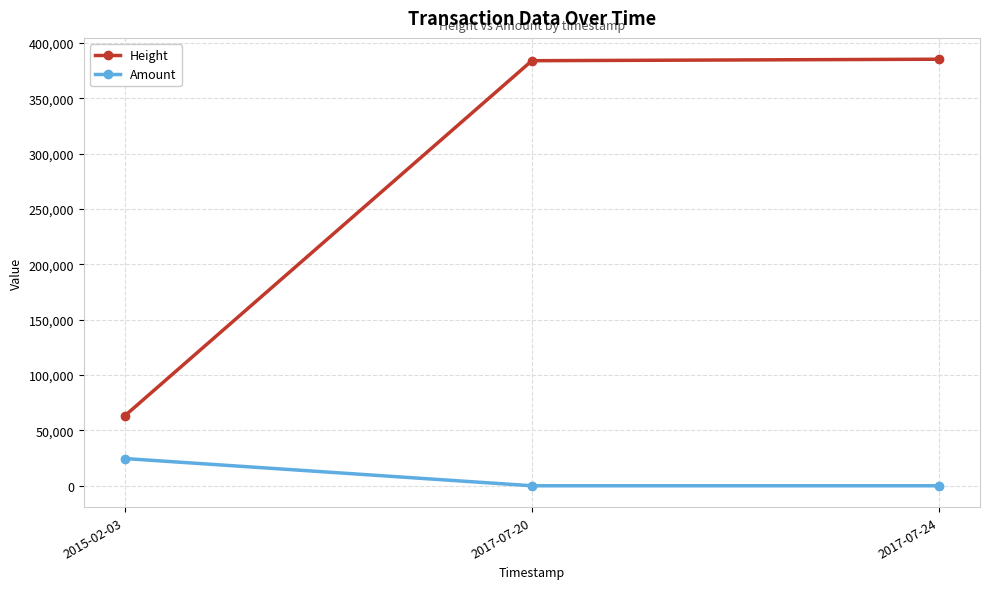

How many lines are shown in the chart?

2